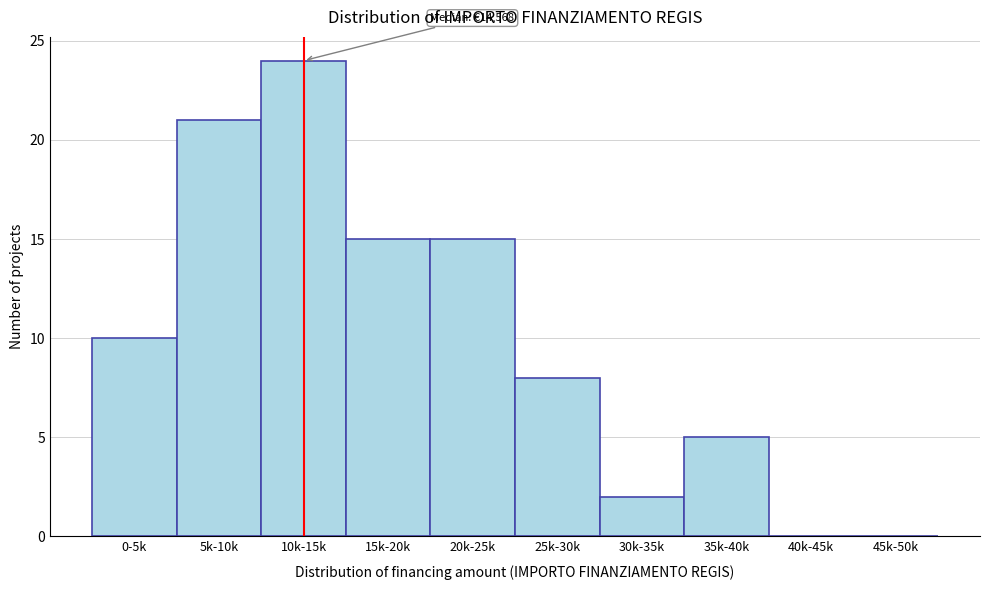

Reading left to right, list all the values displayed in this chart.

0-5k=10	5k-10k=21	10k-15k=24	15k-20k=15	20k-25k=15	25k-30k=8	30k-35k=2	35k-40k=5	40k-45k=0	45k-50k=0